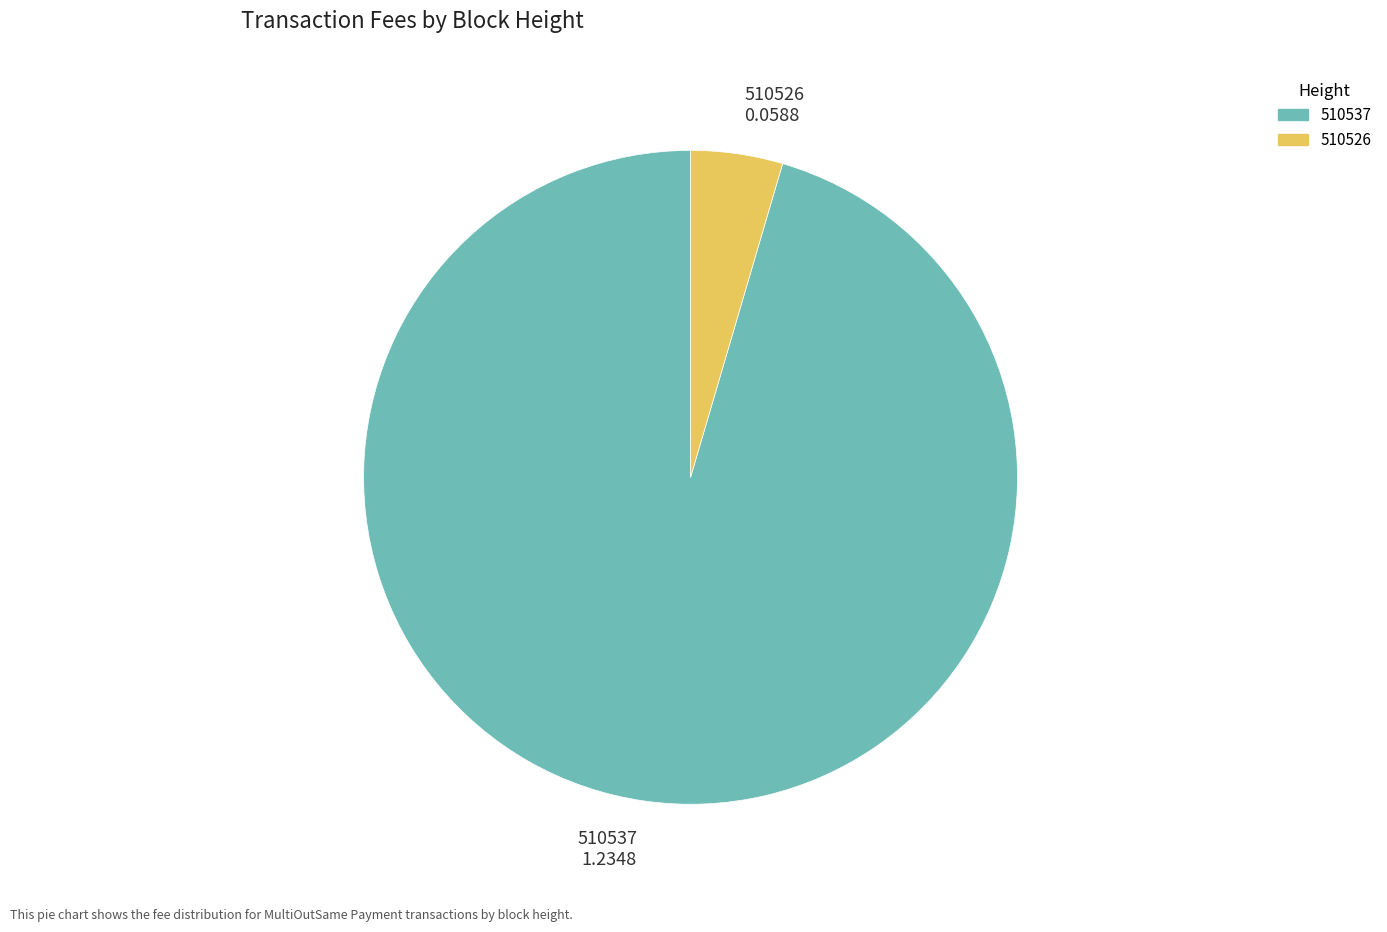

Is 510526 0.0588 the majority of the pie?

No